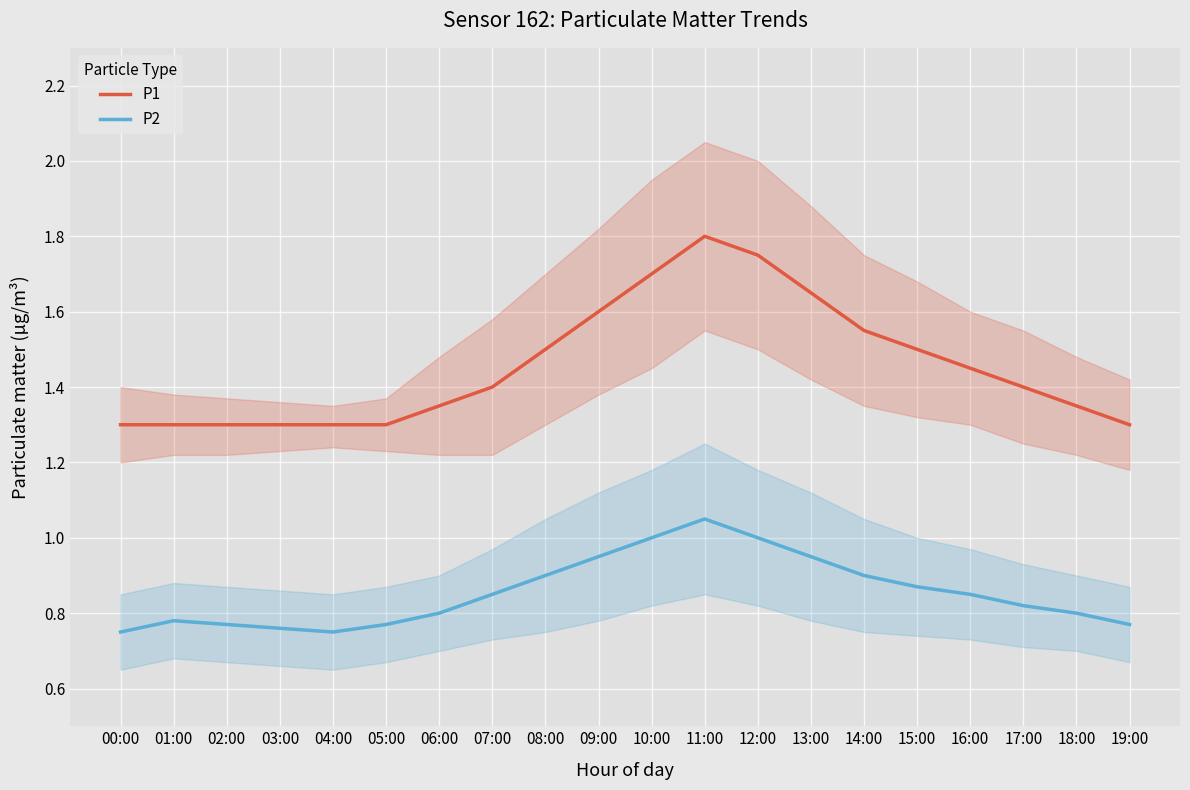

What is the label of the 15th point from the right?

05:00